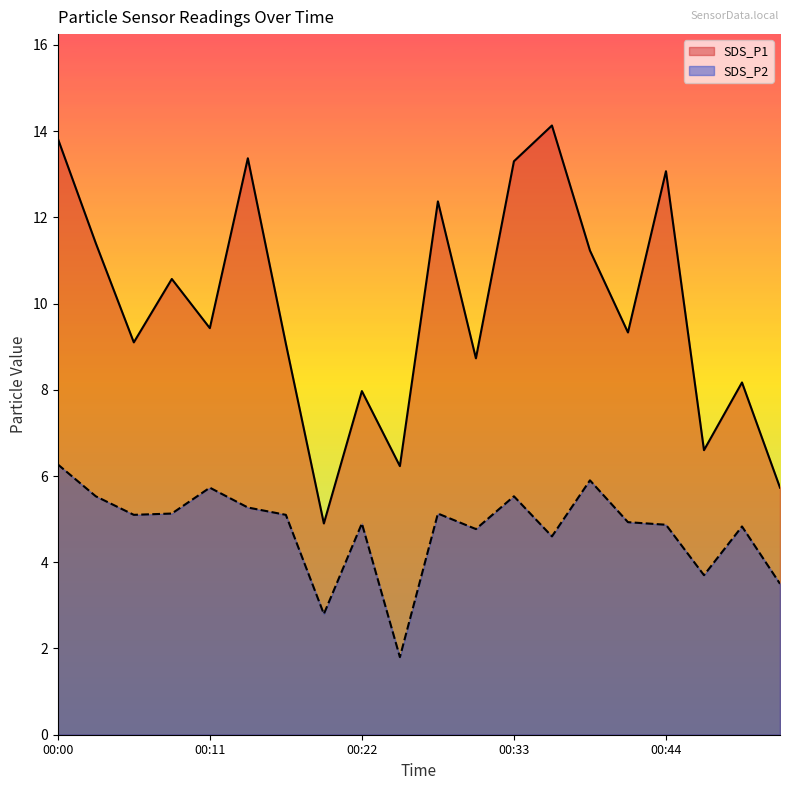

How many lines are shown in the chart?

2